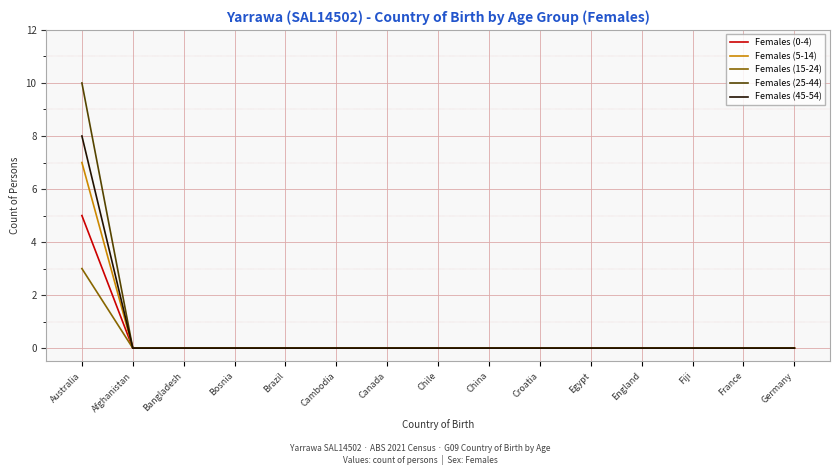

Which series has the widest spread of values?

Females (25-44)